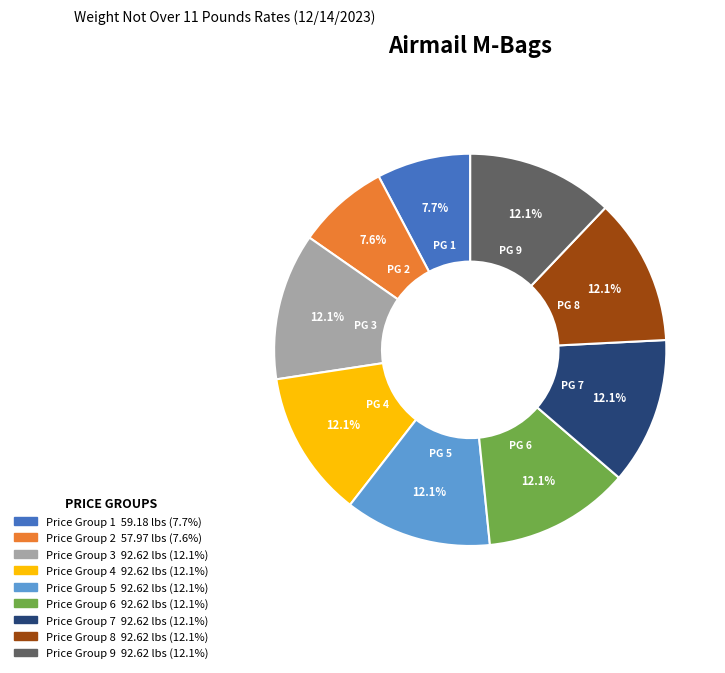

What is the ratio of the value at Price Group 7 to the value at Price Group 9?

1.0